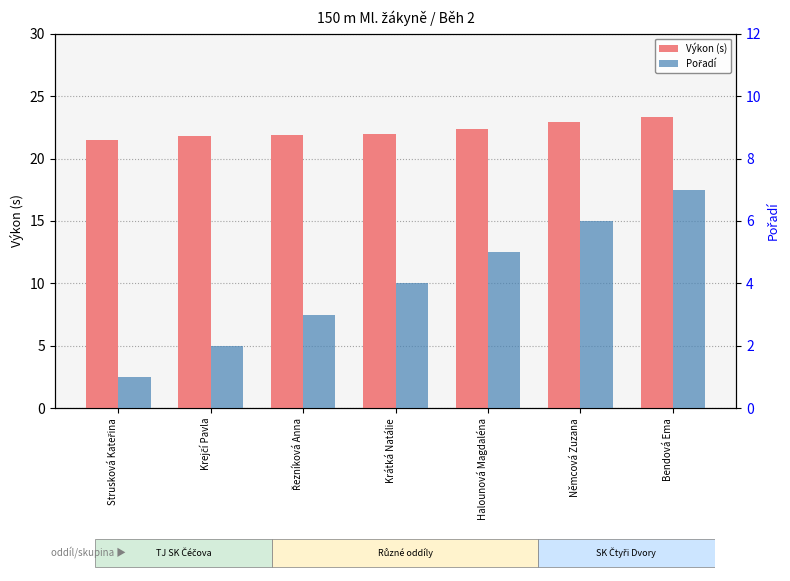

What is the difference between the highest and lowest values at Krátká Natálie?

17.9